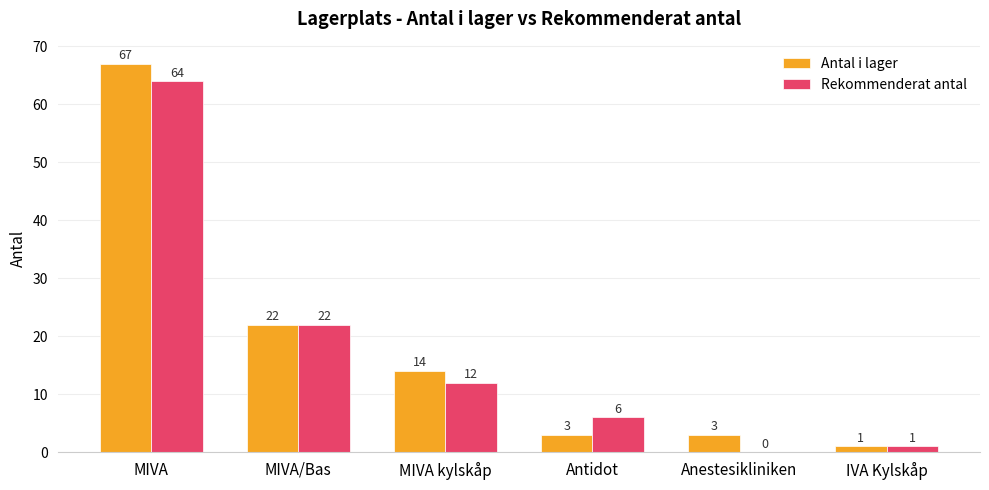

The value of Rekommenderat antal at MIVA is 15. True or false?

False